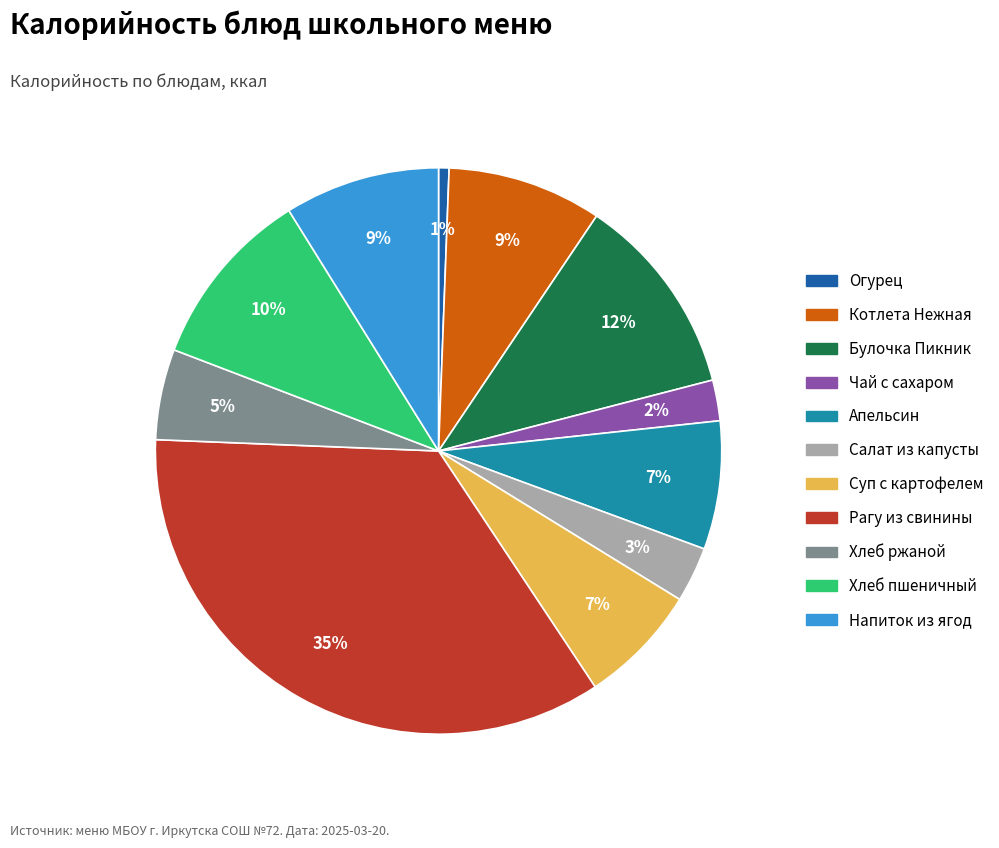

Combined, do Апельсин and Хлеб ржаной account for over 50%?

No